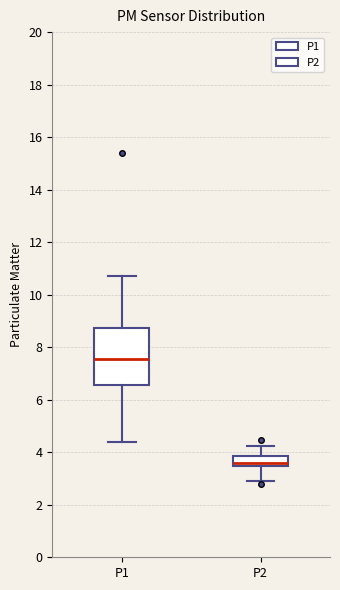

Reading left to right, transcribe this box plot: for each box, give where its median line is, the range the box spans, and where its two whiskers end, as read against the y-axis. The values are not printed on the chart, so give them approximately, as read against the axis.

P1: median 7.6, box 6.6 to 8.8, whiskers 4.4 to 10.8
P2: median 3.6, box 3.4 to 3.8, whiskers 3.0 to 4.2